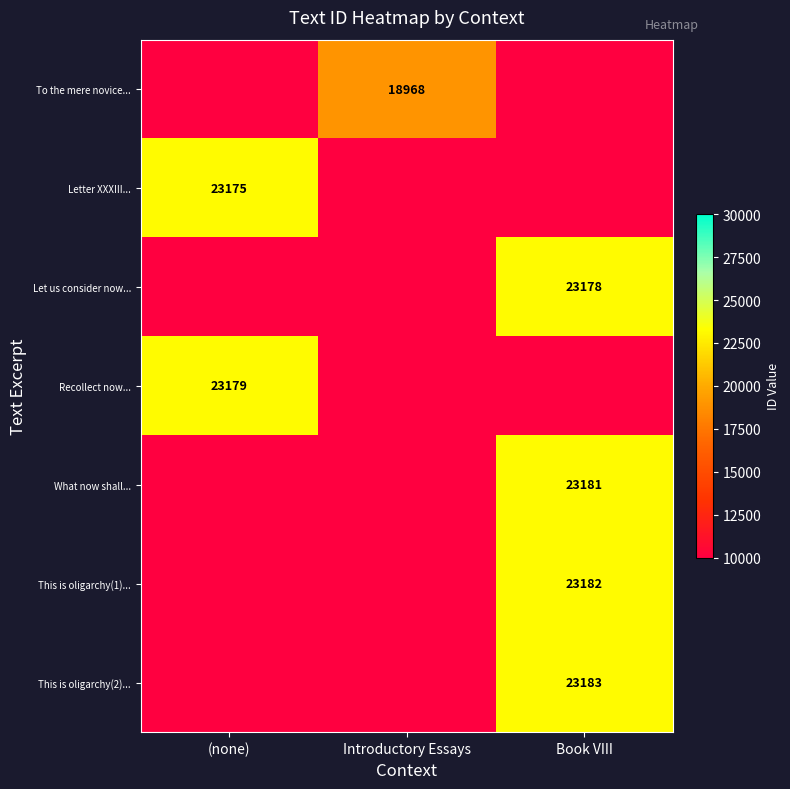

The Recollect now... series shows 34745 at (none). True or false?

False